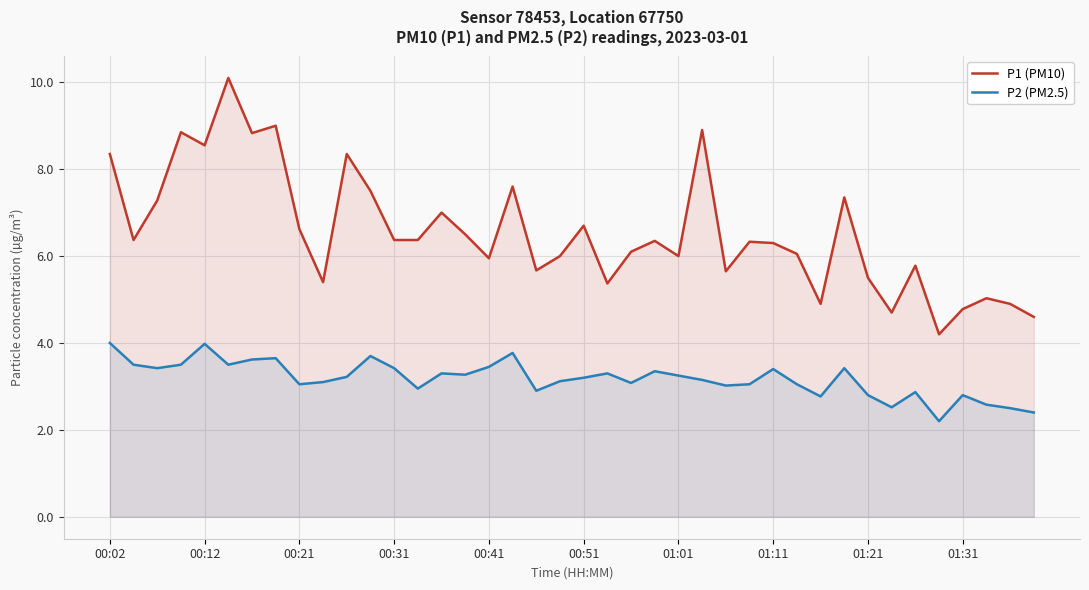

What is the total value across all series at 30?

7.7